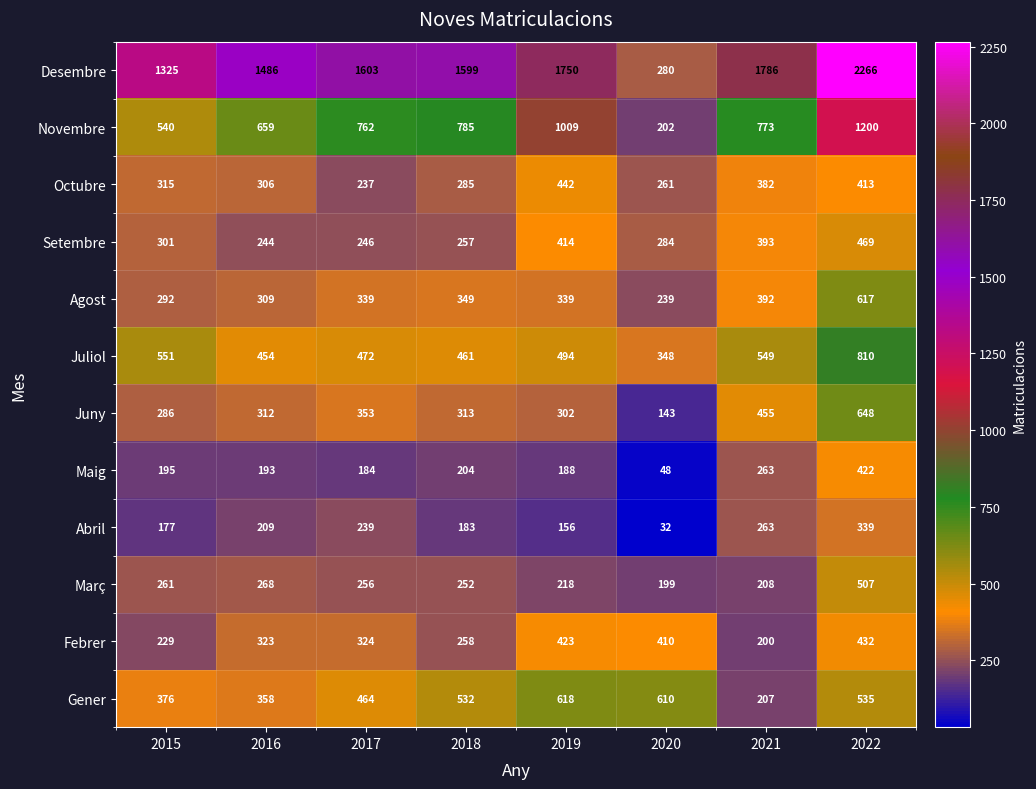

Read the Gener value at 2017, to the nearest 10.

460